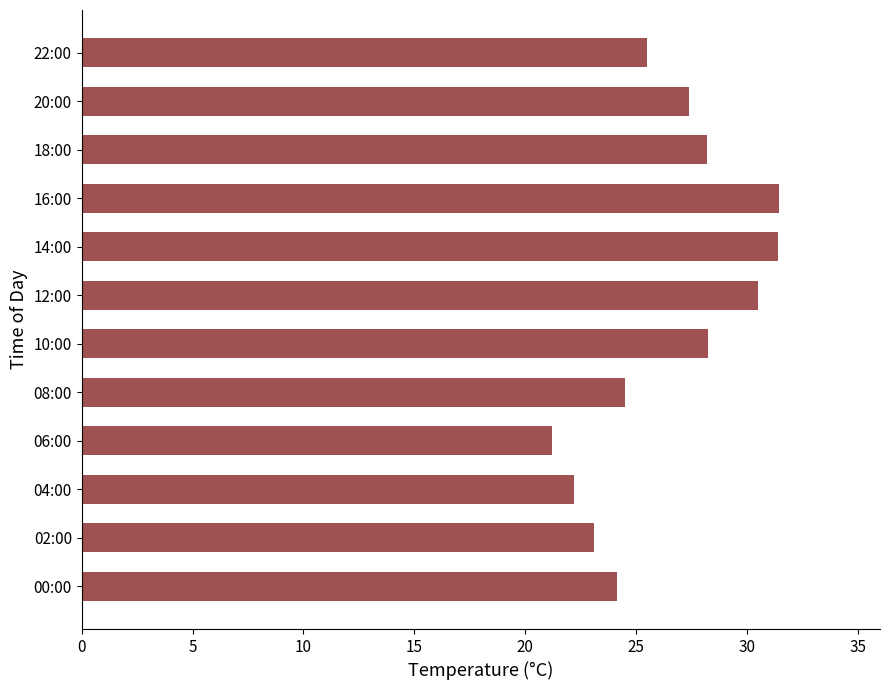

Count the number of values greater than 27.

6